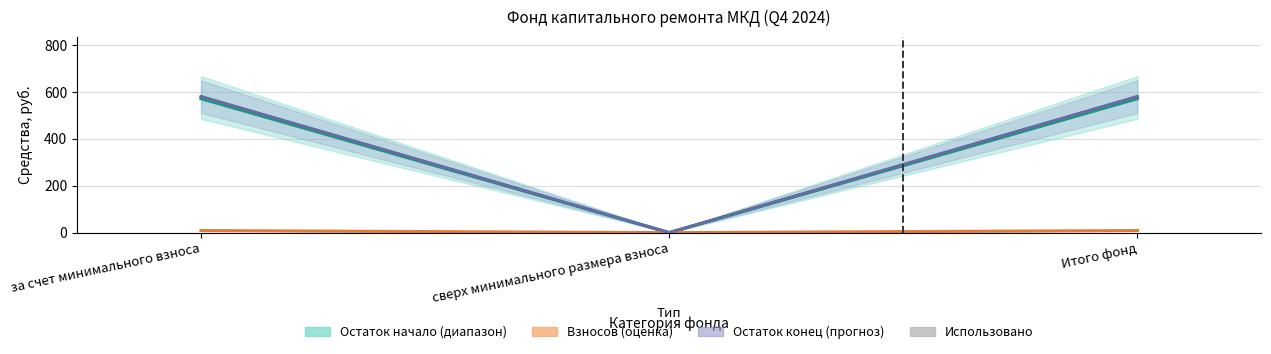

What is the maximum value shown in the chart?

571.5